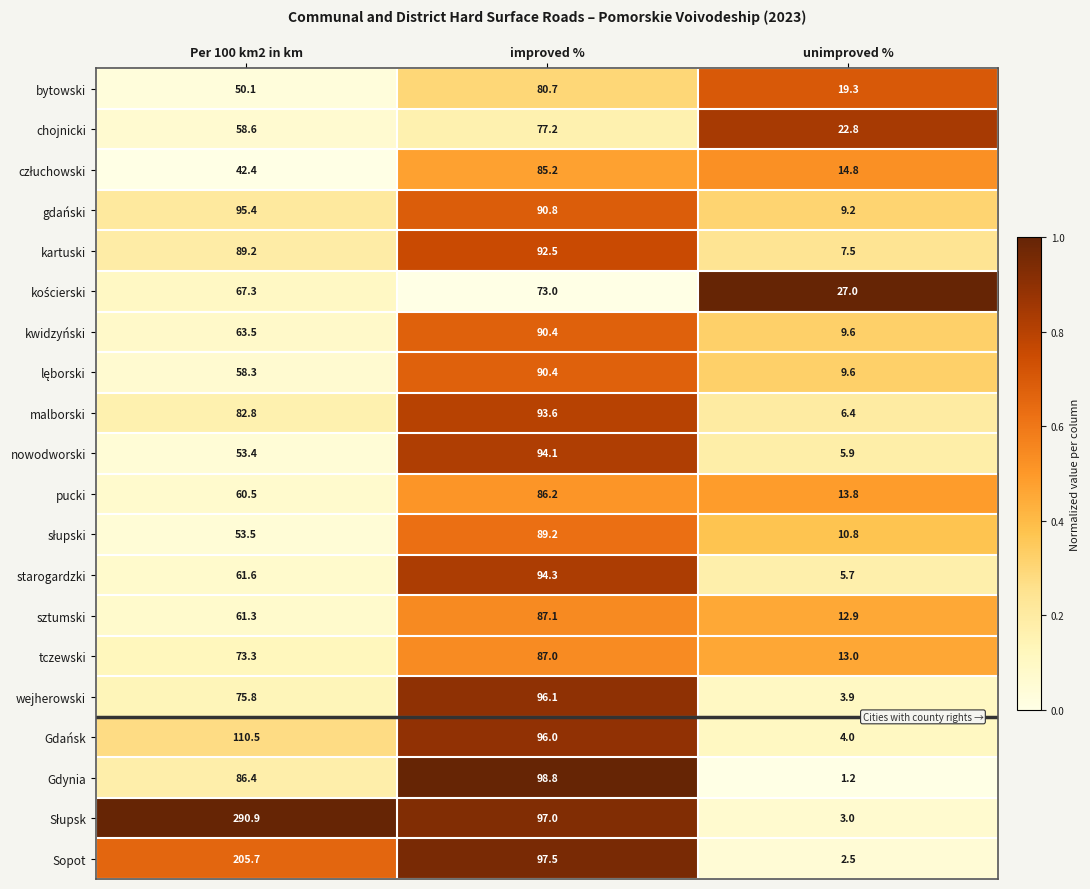

Where does the nowodworski series first go above 53?

Per 100 km2 in km